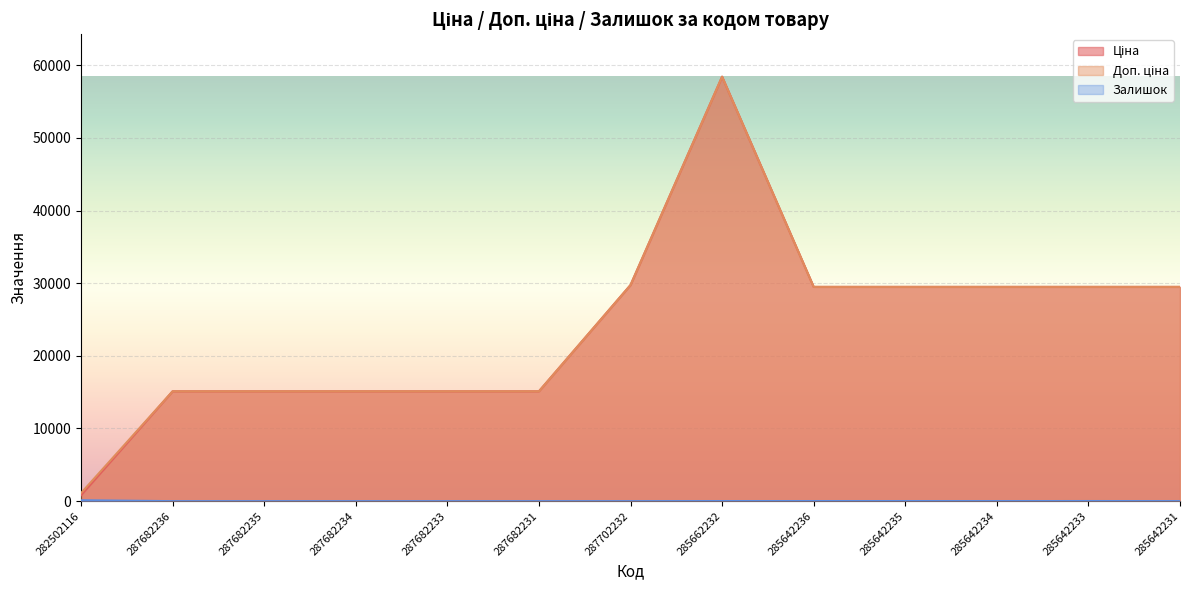

What position from the left is 285642236?

9